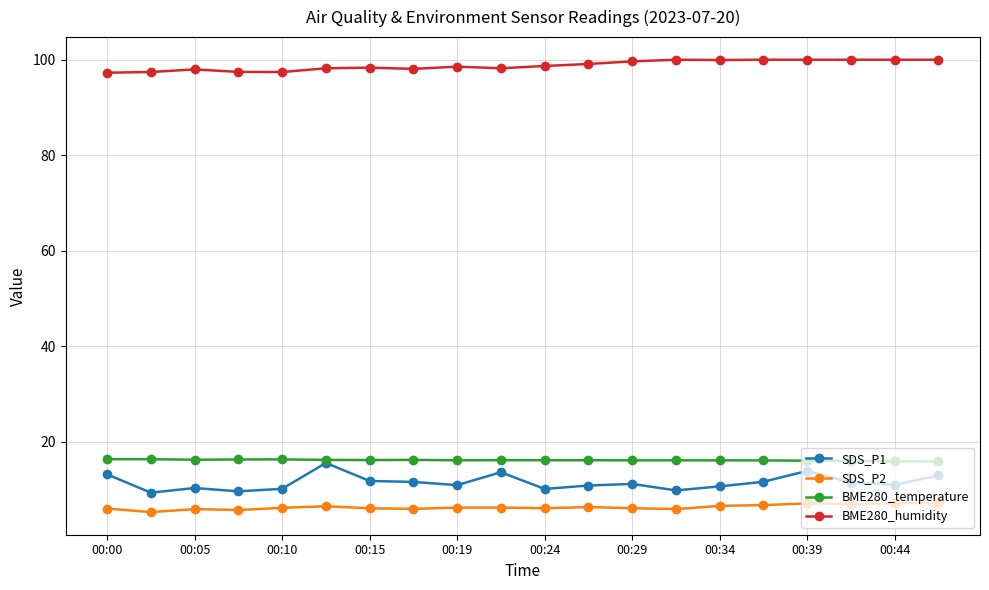

Does the chart have visible grid lines?

Yes